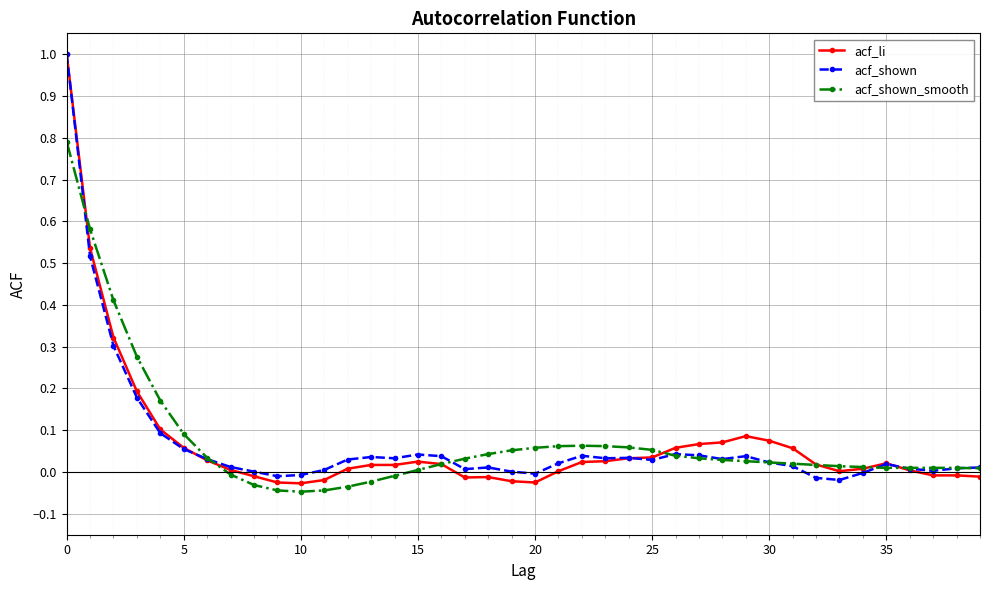

True or false: acf_li has more than 0 interior local peaks.

True